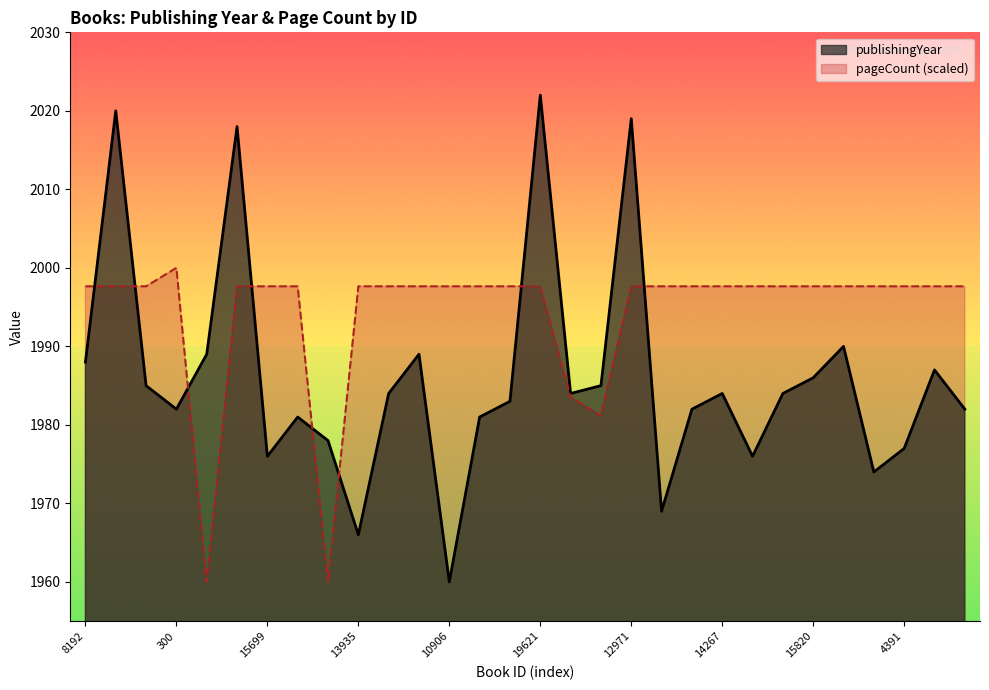

At 14267, list the series in order from smallest to largest.

publishingYear, pageCount (scaled)